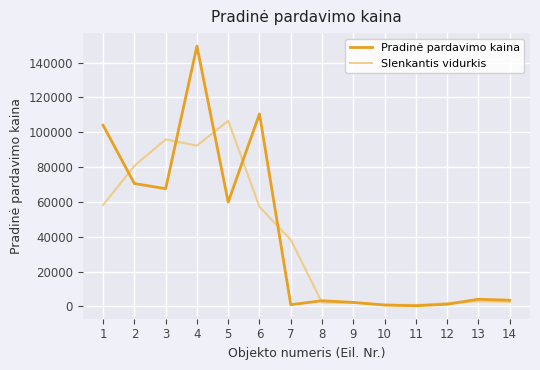

Is the value of Slenkantis vidurkis at 7 greater than the value of Pradinė pardavimo kaina at 2?

No